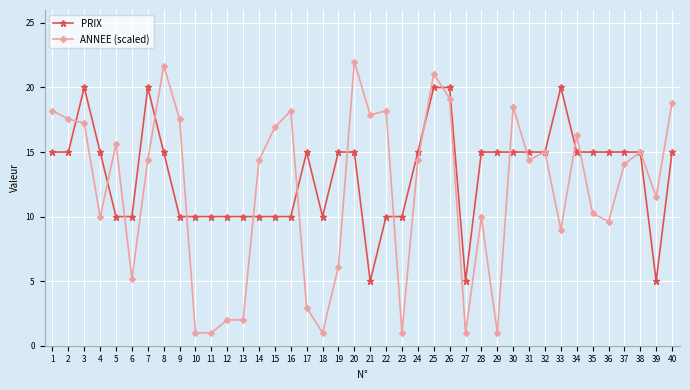

Reading right to left, what are all the values shown in this chart?

PRIX: 15.0	5.0	15.0	15.0	15.0	15.0	15.0	20.0	15.0	15.0	15.0	15.0	15.0	5.0	20.0	20.0	15.0	10.0	10.0	5.0	15.0	15.0	10.0	15.0	10.0	10.0	10.0	10.0	10.0	10.0	10.0	10.0	15.0	20.0	10.0	10.0	15.0	20.0	15.0	15.0
ANNEE (scaled): 18.8	11.5	15.0	14.1	9.6	10.3	16.3	9.0	15.0	14.4	18.5	1.0	9.9	1.0	19.1	21.0	14.4	1.0	18.2	17.9	22.0	6.1	1.0	3.0	18.2	16.9	14.4	2.0	2.0	1.0	1.0	17.6	21.7	14.4	5.2	15.7	9.9	17.2	17.6	18.2